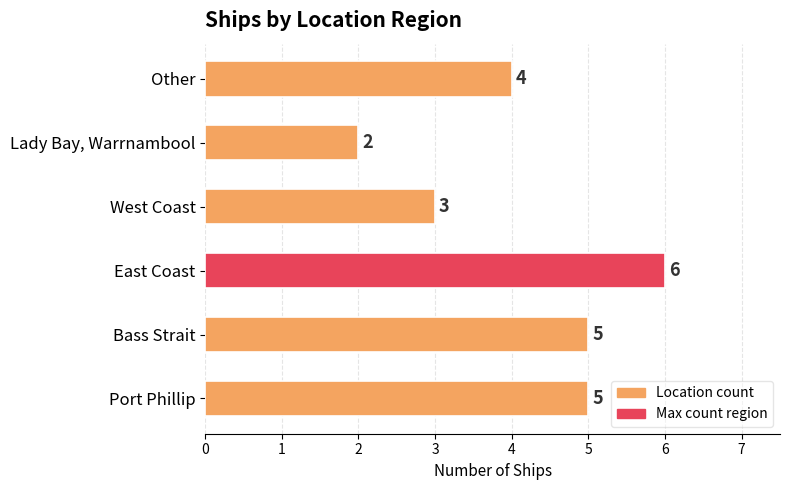

Are the bars grouped side by side (vs. stacked)?

No